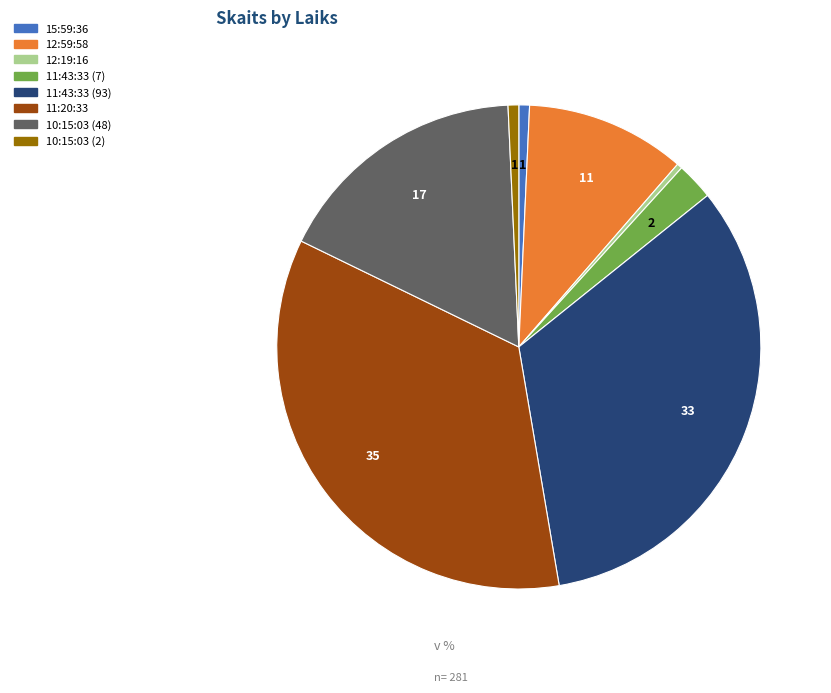

Approximately how many times larger is the value at 15:59:36 compared to 10:15:03 (2)?

1.0